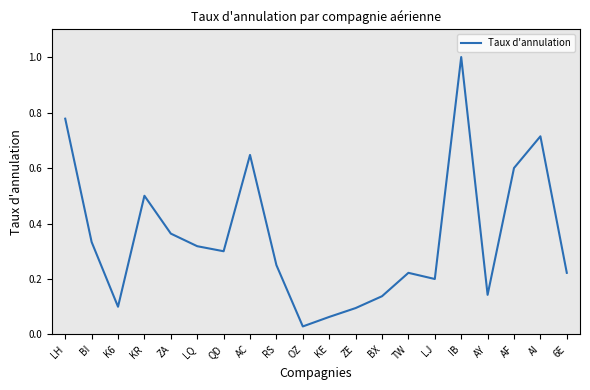

What position from the left is KR?

4